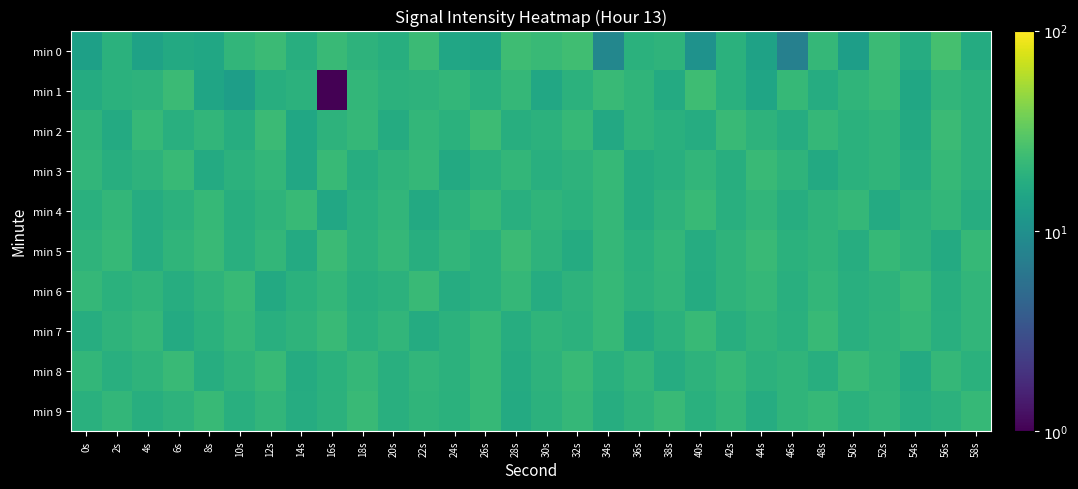

Which series has the widest spread of values?

min 1